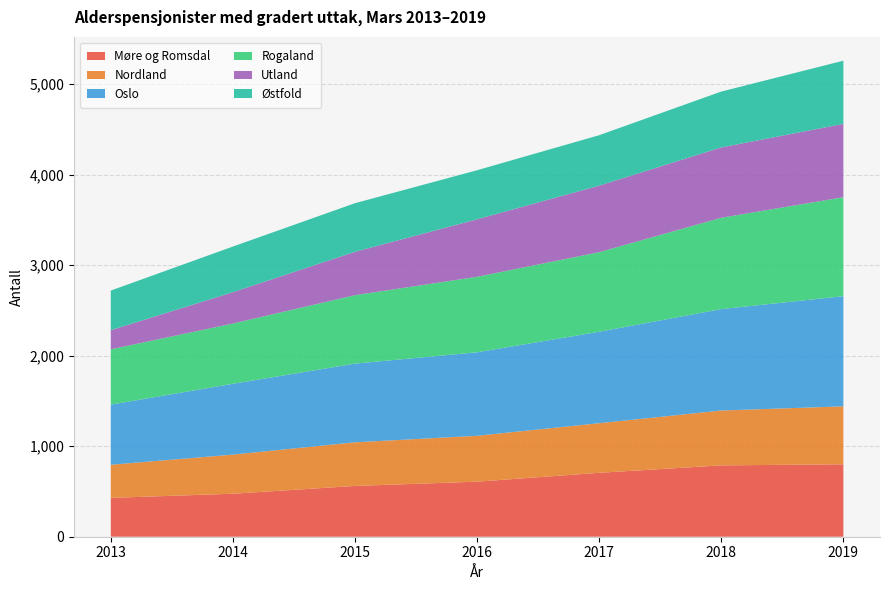

Reading left to right, what are all the values shown in this chart?

Møre og Romsdal: 429	475	561	608	706	788	800
Nordland: 366	432	482	507	548	606	640
Oslo: 664	782	869	922	1010	1120	1217
Rogaland: 611	666	756	834	879	1009	1093
Utland: 211	346	479	635	735	777	810
Østfold: 438	504	537	542	557	617	698